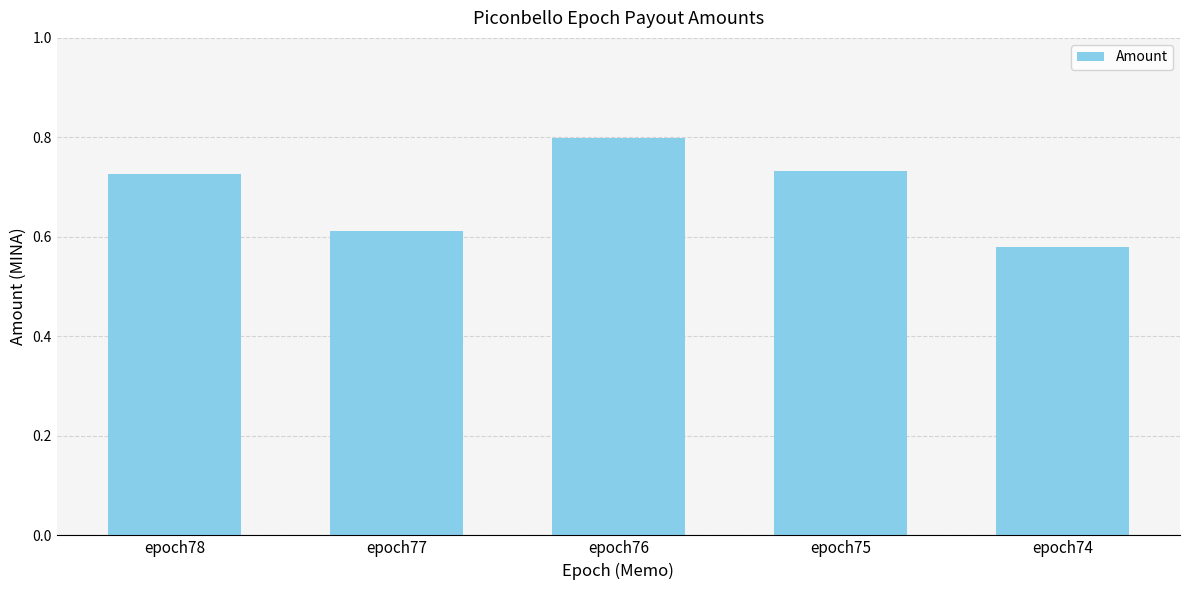

What is the greatest value displayed?

0.8